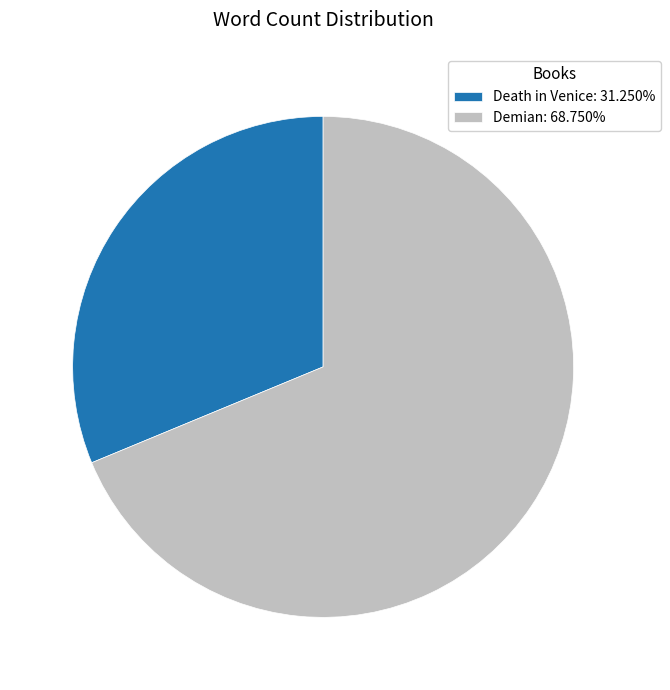

Do Demian: 68.750% and Death in Venice: 31.250% together represent more than half of the pie?

Yes